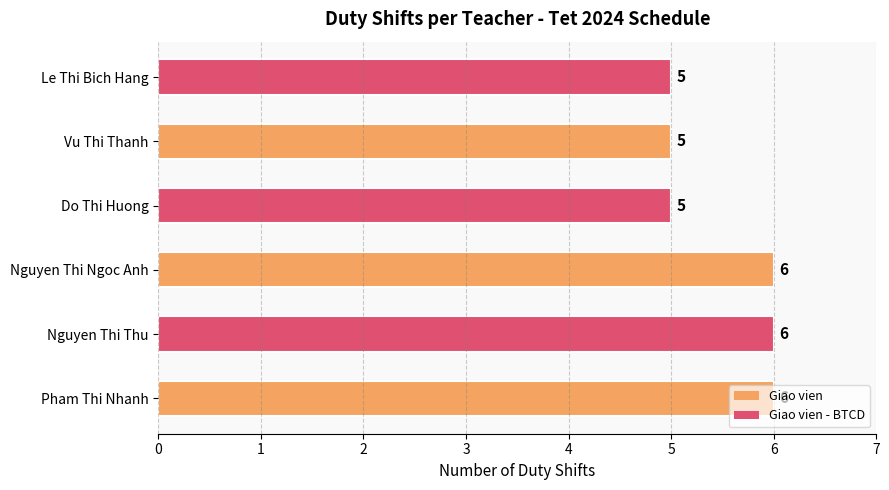

Count the values in the range 5 to 6.

6